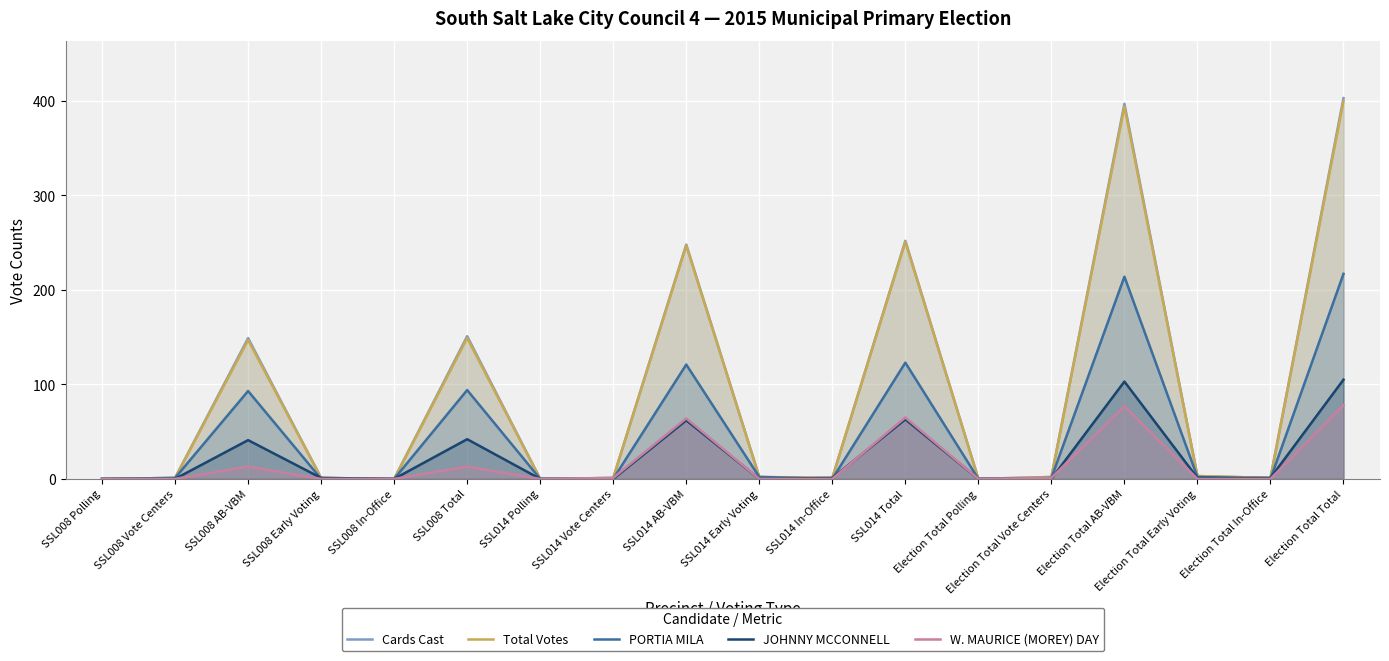

Between SSL008 Total and Election Total In-Office, which series saw the biggest shift?

Cards Cast